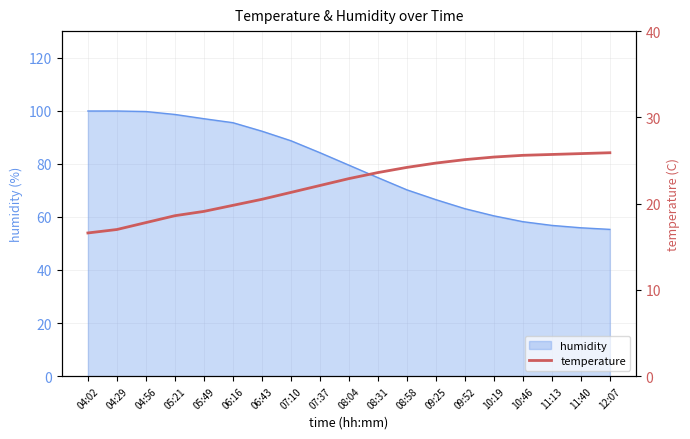

True or false: humidity has a value of 18.5 at 12:07.

False